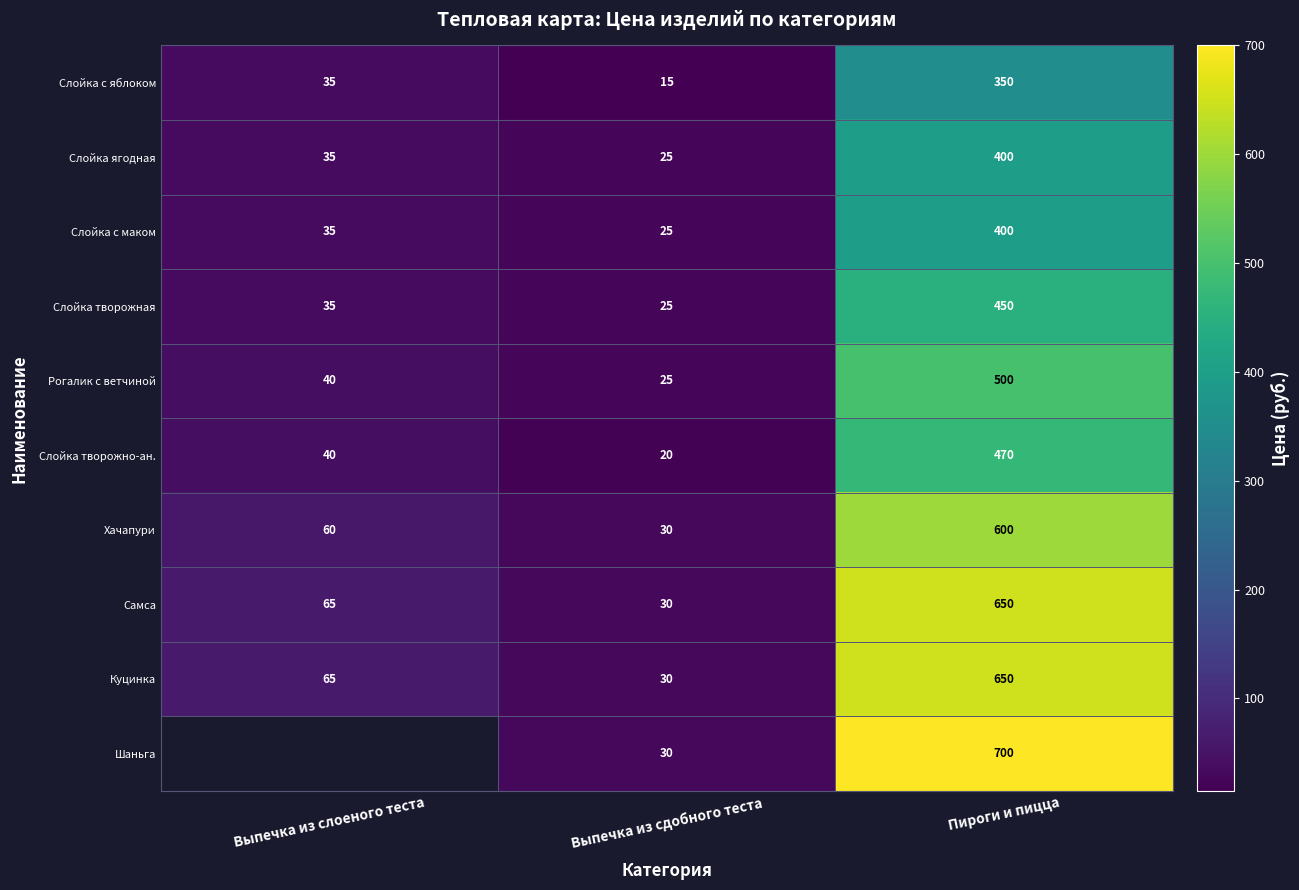

Count the number of data series in this chart.

10